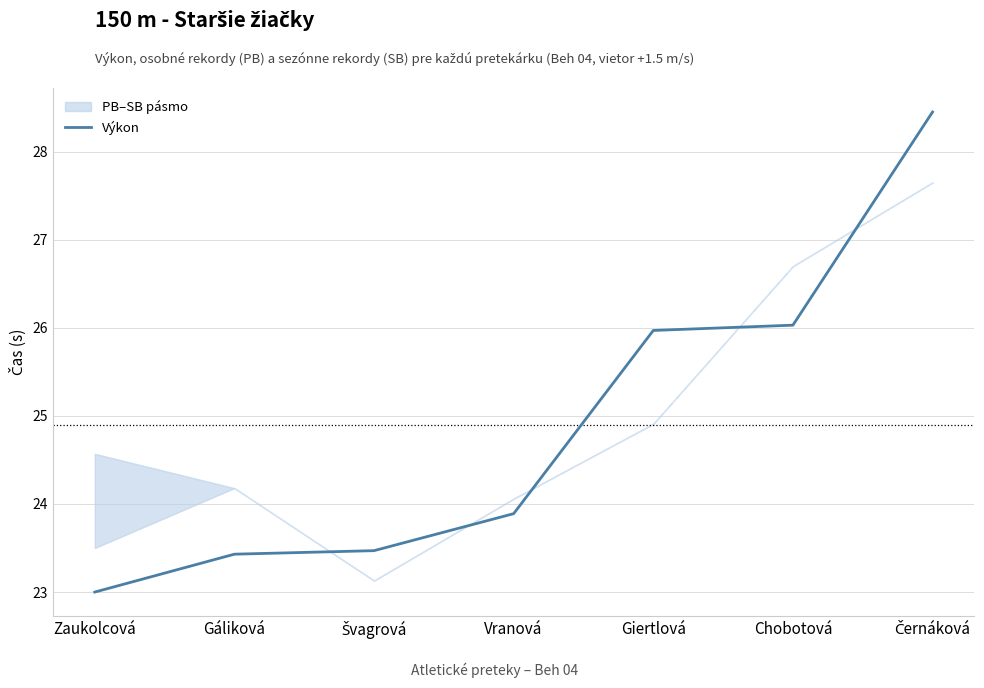

How many values exceed 23?

6